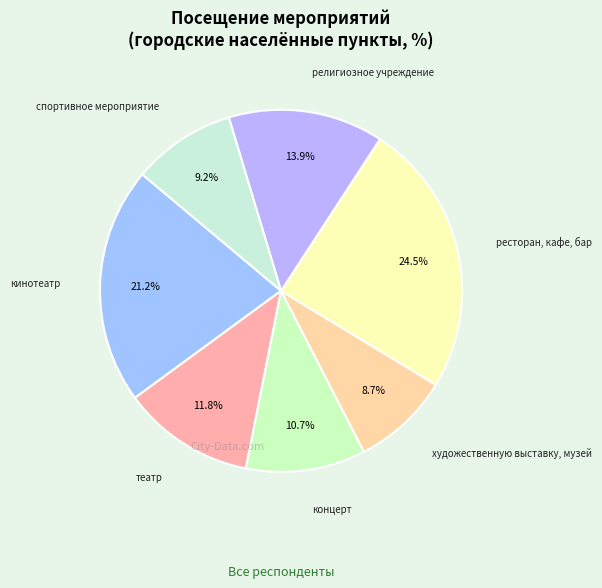

What is the largest slice in the pie chart?

ресторан, кафе, бар